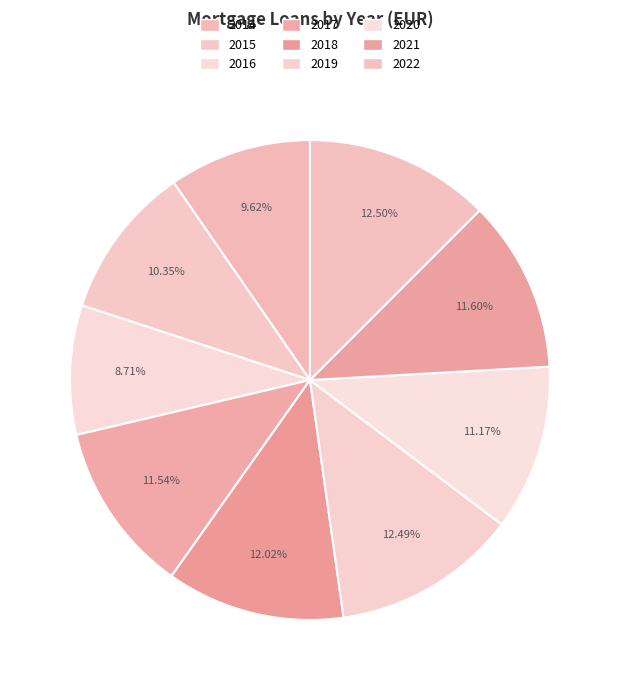

Does 2018 account for over 50% of the chart?

No